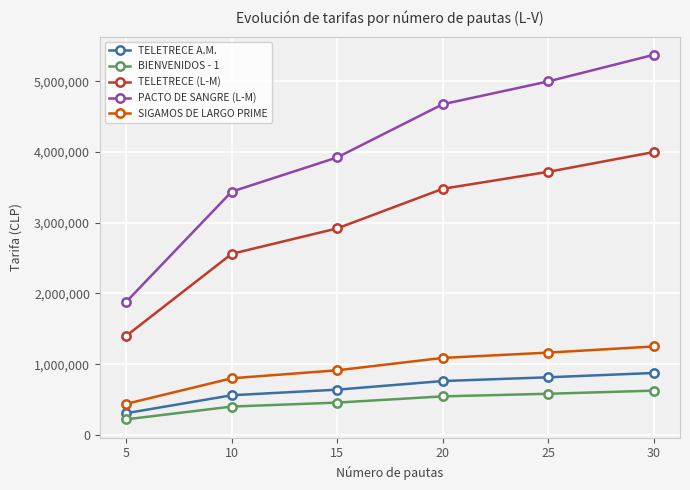

True or false: TELETRECE A.M. and SIGAMOS DE LARGO PRIME intersect in this chart.

False